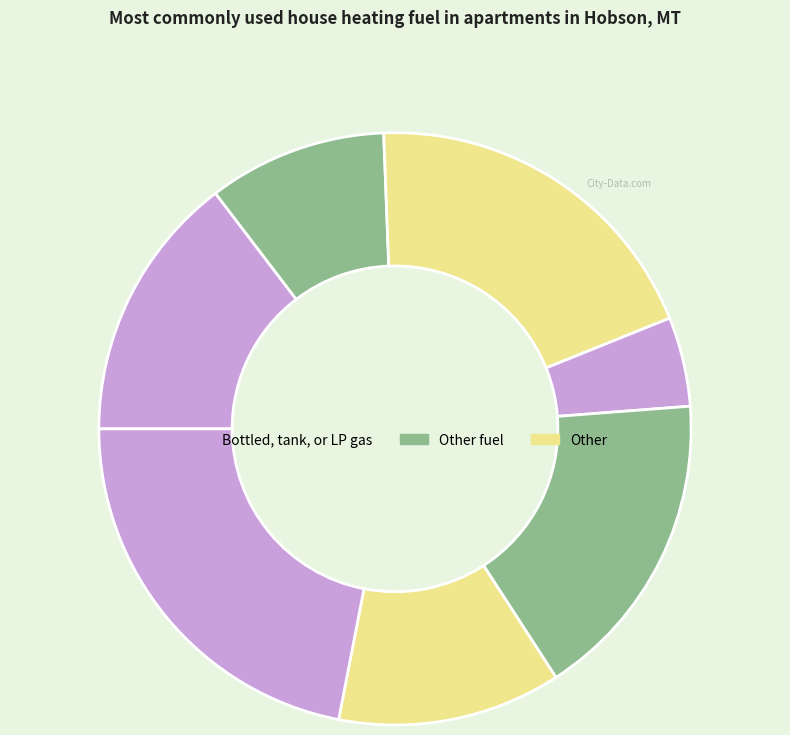

Is there any slice that represents more than half of the pie?

No